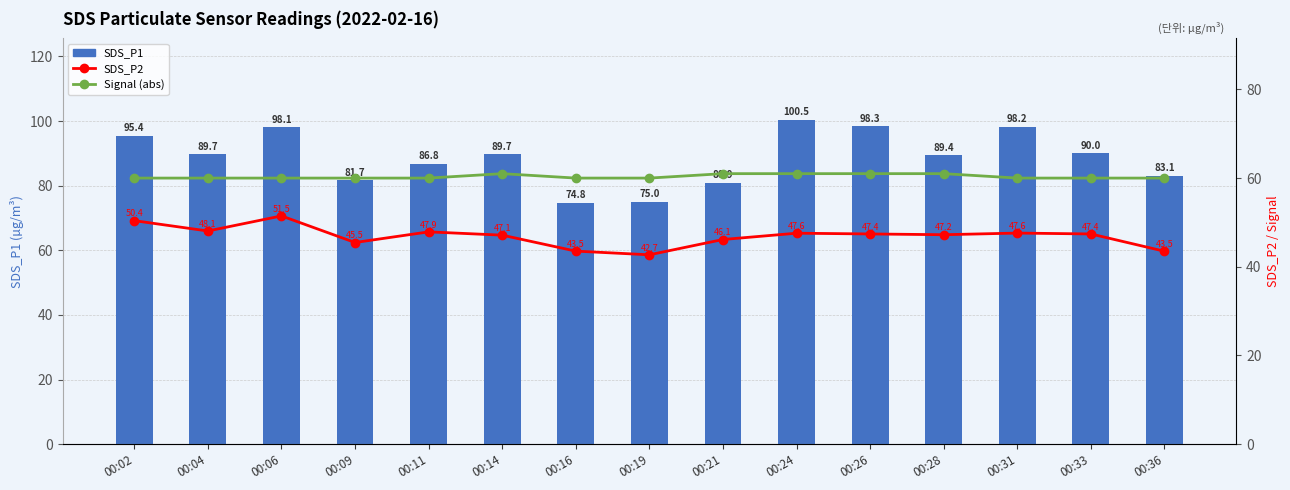

What are all the series names shown in the legend?

SDS_P1, SDS_P2, Signal (abs)